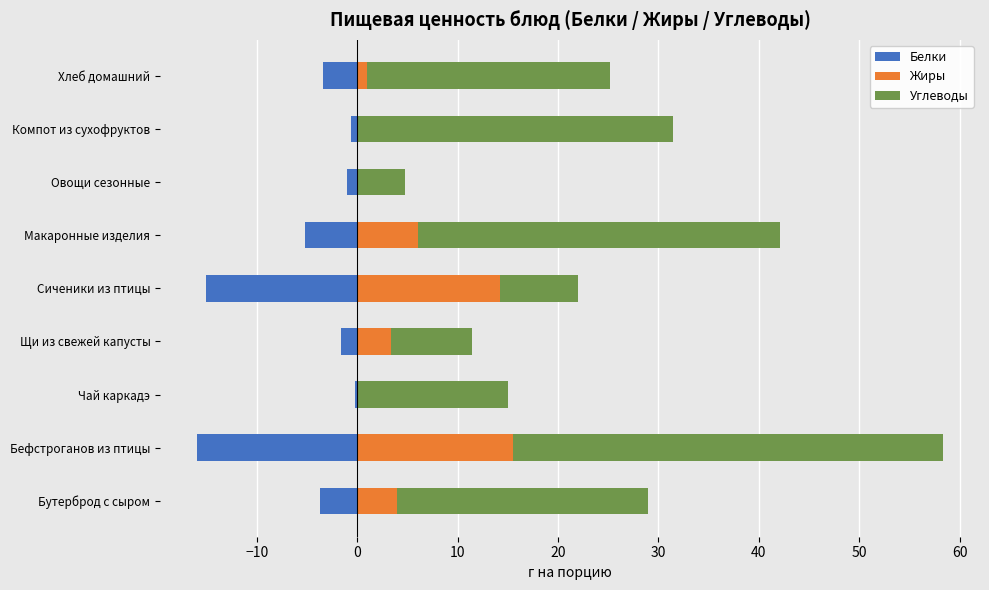

Which series changed the most between Чай каркадэ and Компот из сухофруктов?

Углеводы